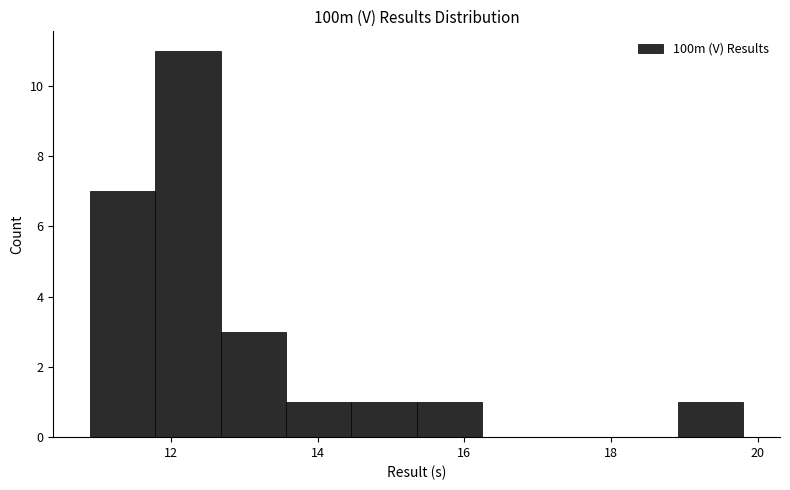

Reading left to right, list every bar in this chart as the range it spans on the x-axis followed by its height. Neither the bar edges nor the heights are printed on the chart, so give them approximately, as read against the axes.

11.0 to 11.8: 7
11.8 to 12.6: 11
12.6 to 13.6: 3
13.6 to 14.4: 1
14.4 to 15.4: 1
15.4 to 16.2: 1
16.2 to 17.2: 0
17.2 to 18.0: 0
18.0 to 19.0: 0
19.0 to 19.8: 1